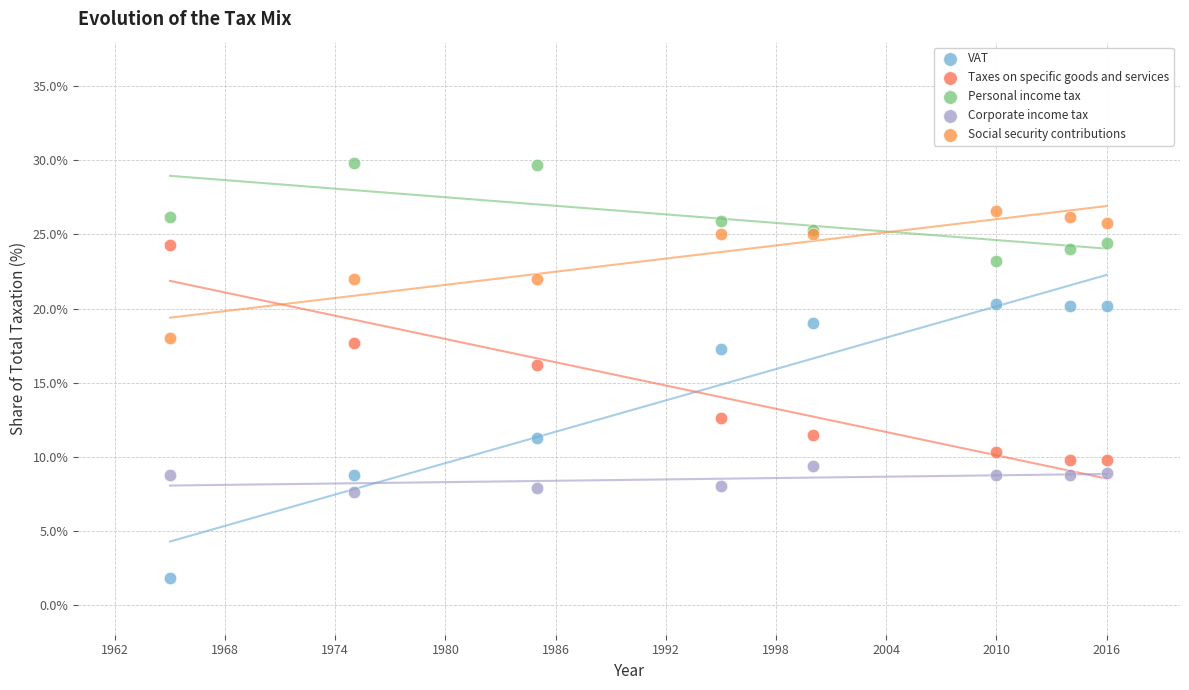

Across all series, what Y value is closest to 15?

16.2